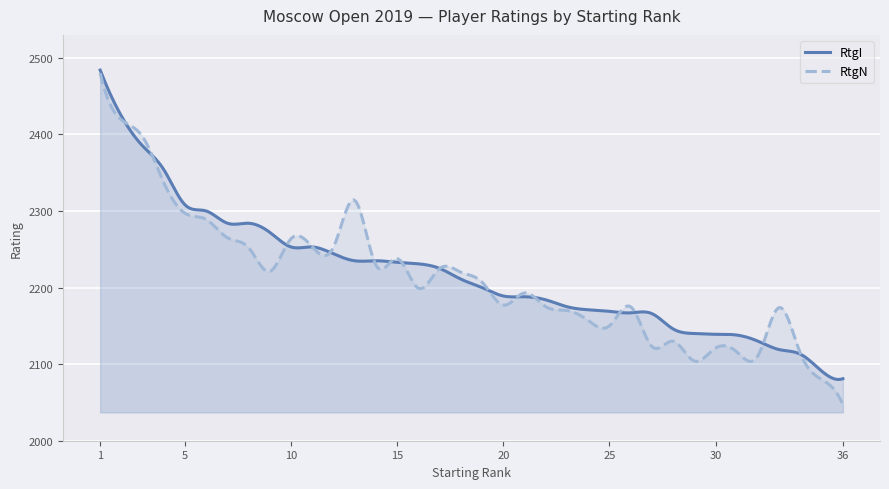

Which series has the largest range (max minus min)?

RtgN